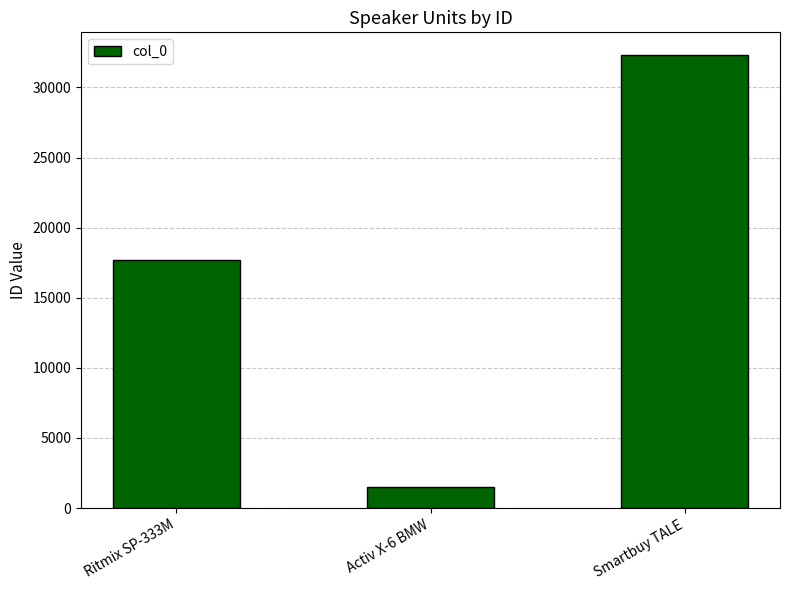

What is the sum of the values at Smartbuy TALE and Activ X-6 BMW?

33838